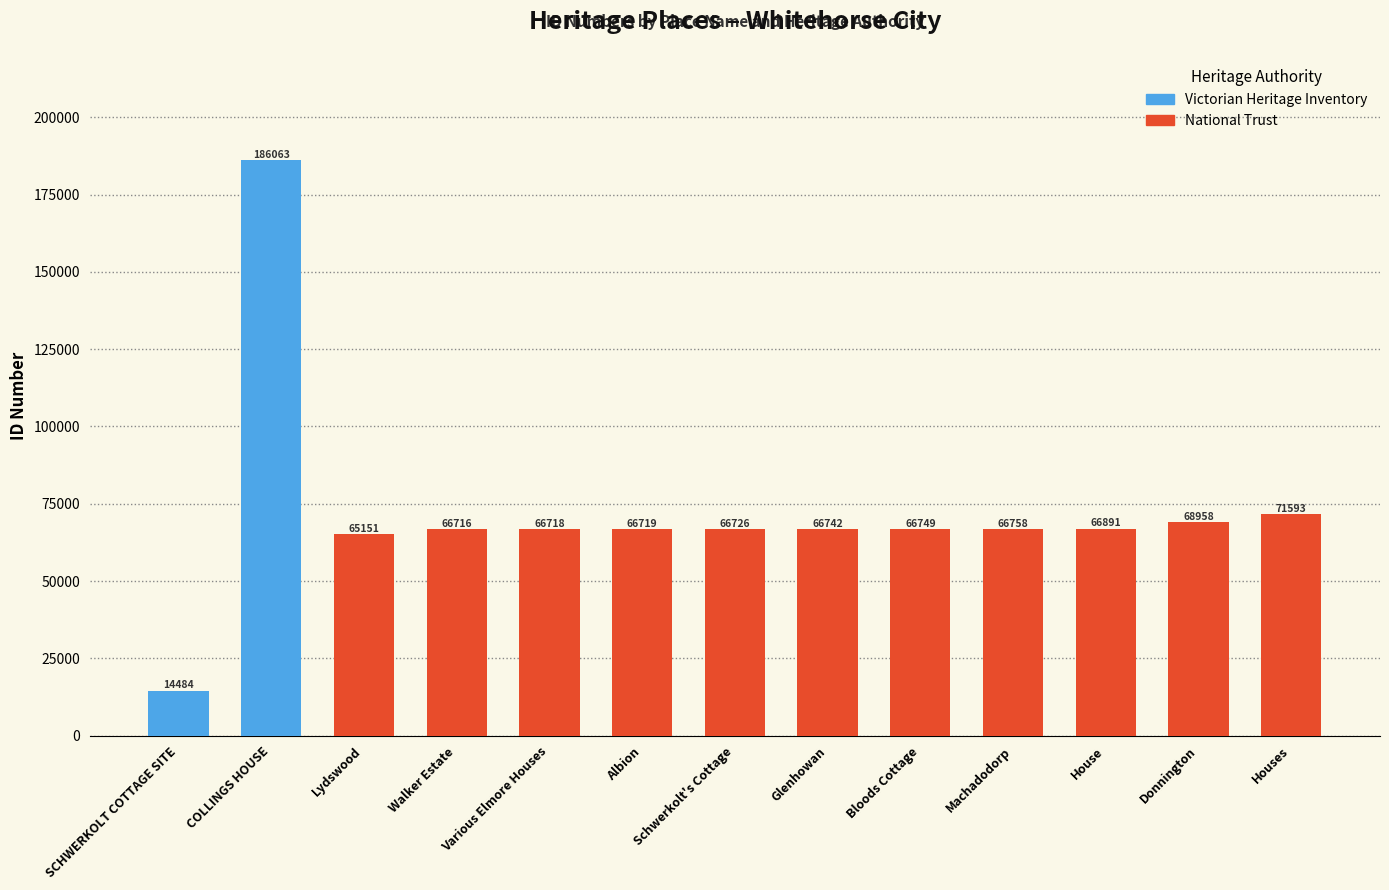

How many data points are less than 66742?

6